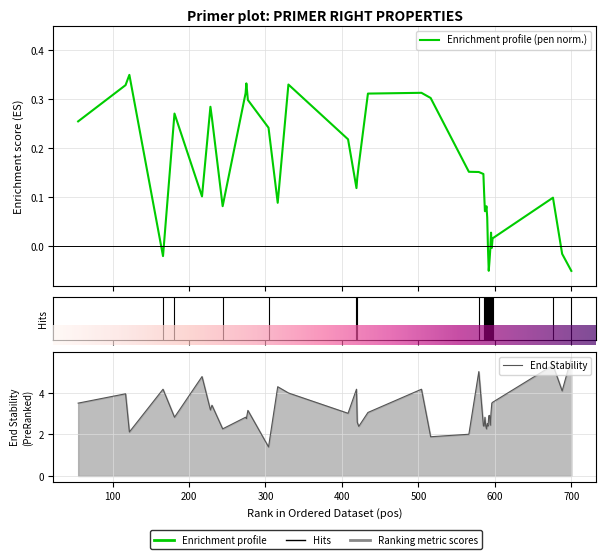

Which series has the largest range (max minus min)?

PRIMER_RIGHT_0_END_STABILITY